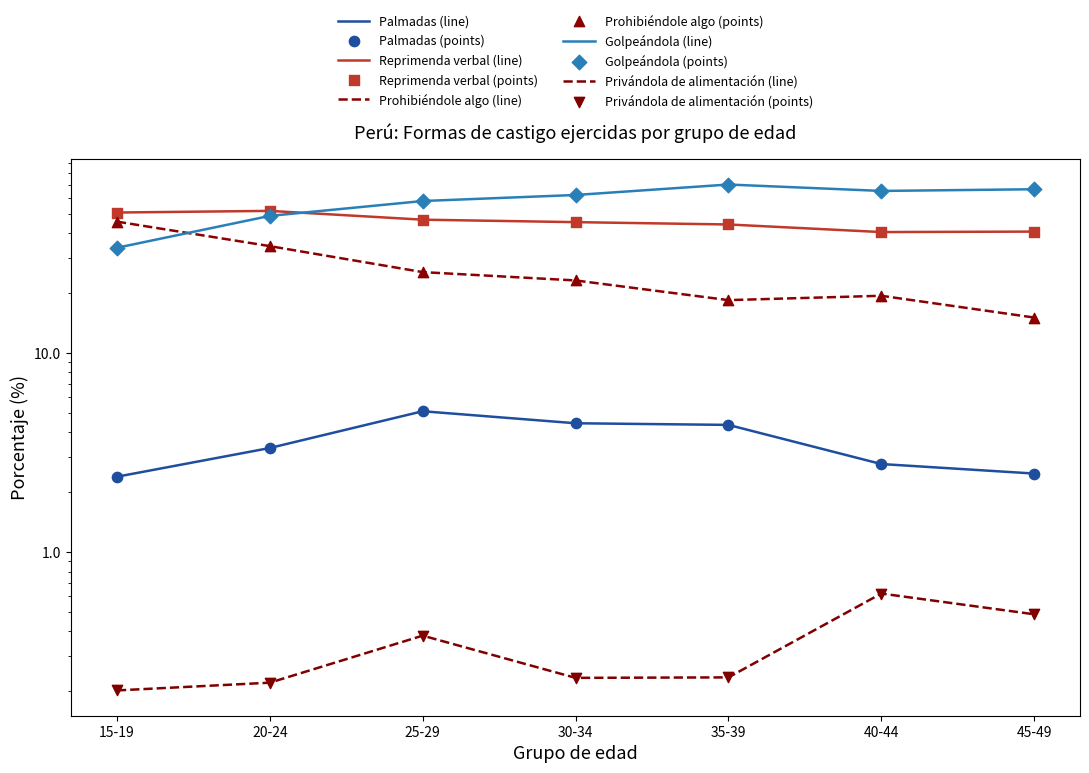

Is the value of Privándola de alimentación at 30-34 greater than the value of Prohibiéndole algo at 25-29?

No